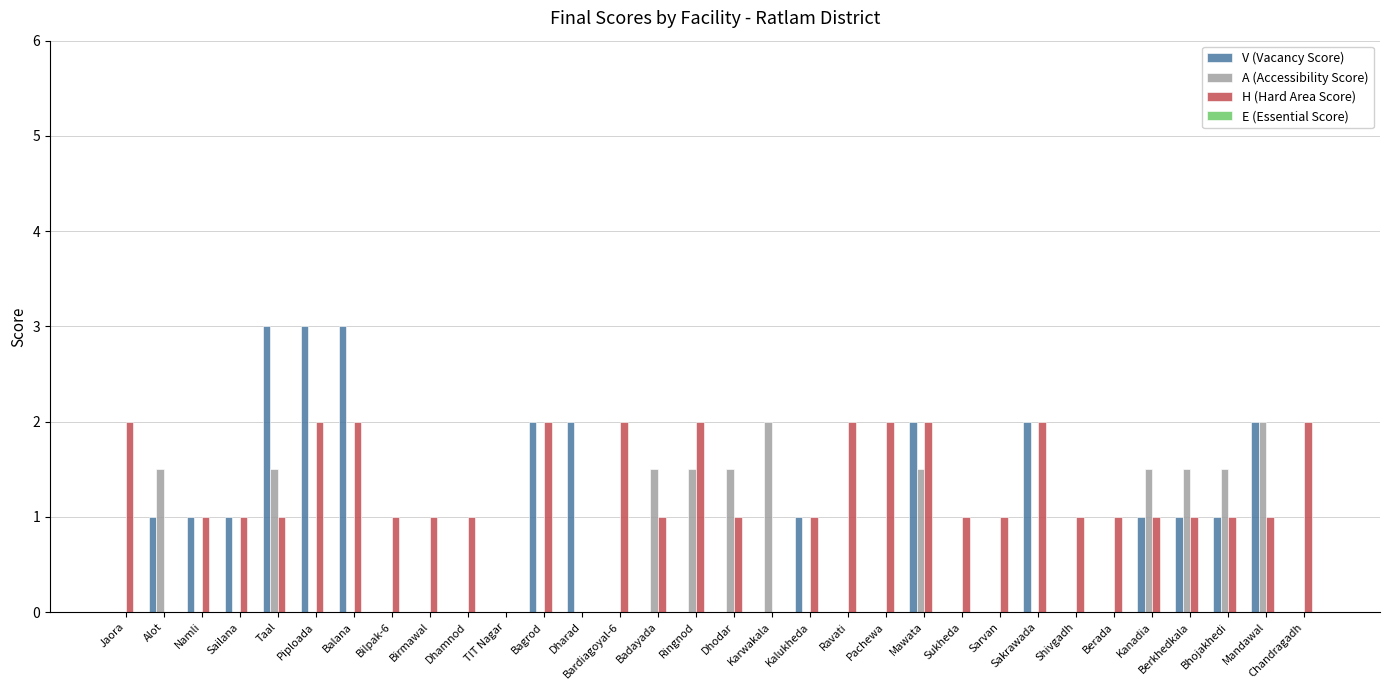

Is it true that V (Vacancy Score) equals 1.5 at Kanadia?

False